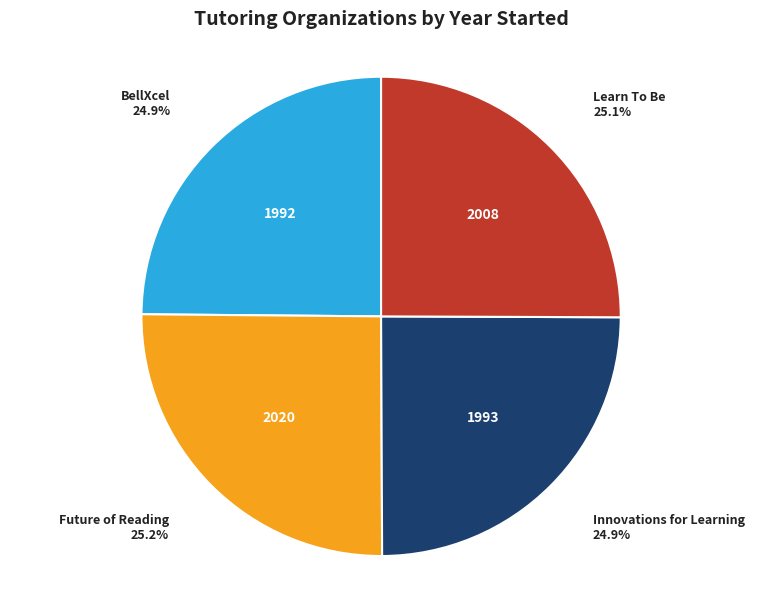

Is the sum of Learn To Be and BellXcel greater than half?

No